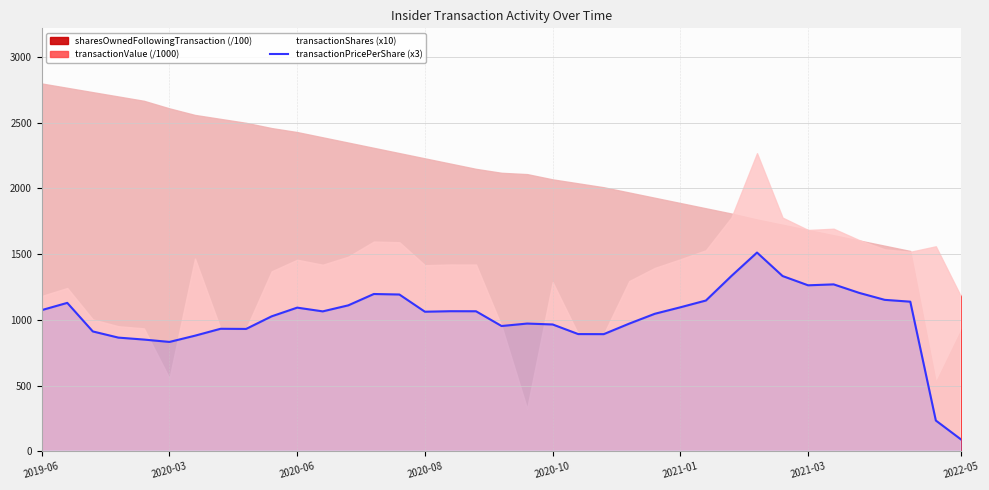

At which label does the data first exceed 1064?

2019-06